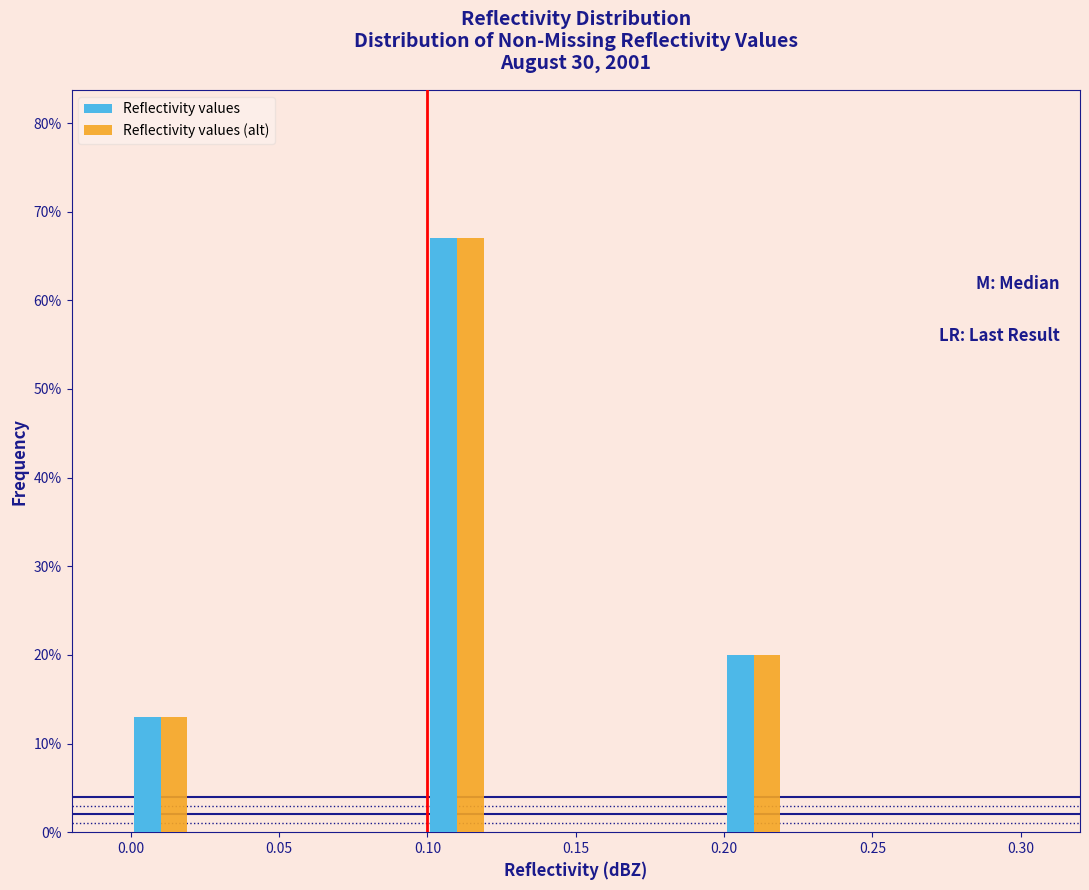

What is the height of the Reflectivity values (alt) bar covering 0.10 to 0.12 on the x-axis? The values are not printed on the chart, so give them approximately, as read against the axis.

67